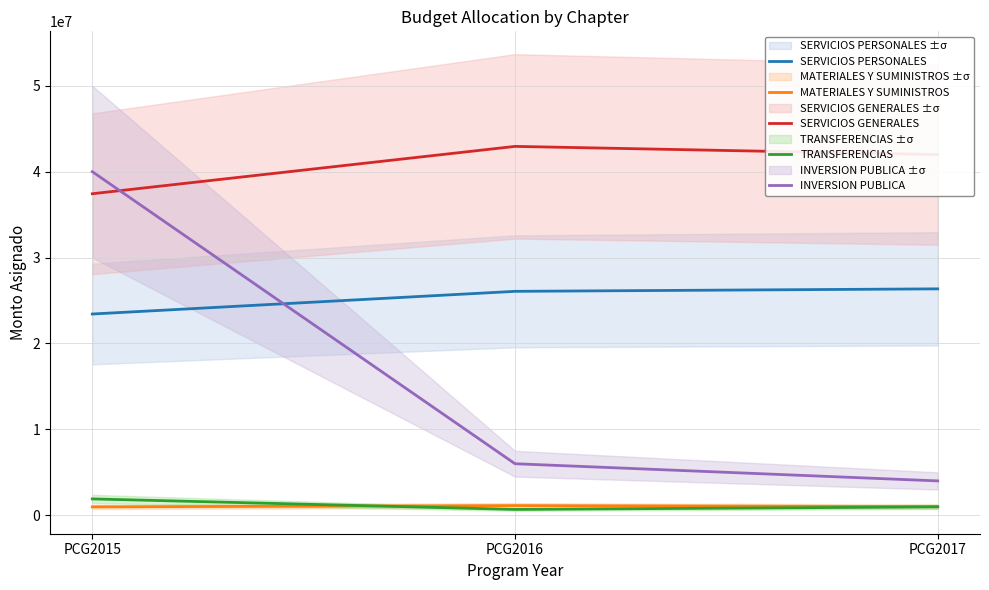

Rank the series by their maximum value, from lowest to highest.

MATERIALES Y SUMINISTROS, TRANSFERENCIAS, SERVICIOS PERSONALES, INVERSION PUBLICA, SERVICIOS GENERALES